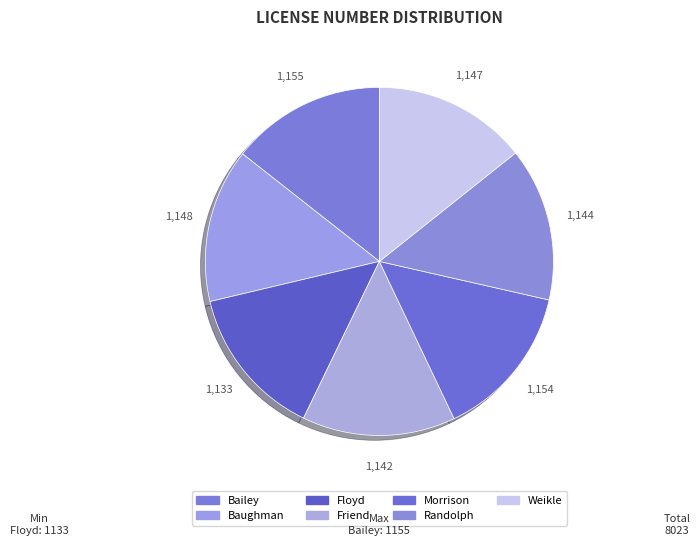

What is the ratio of the value at Morrison to the value at Baughman?

1.0